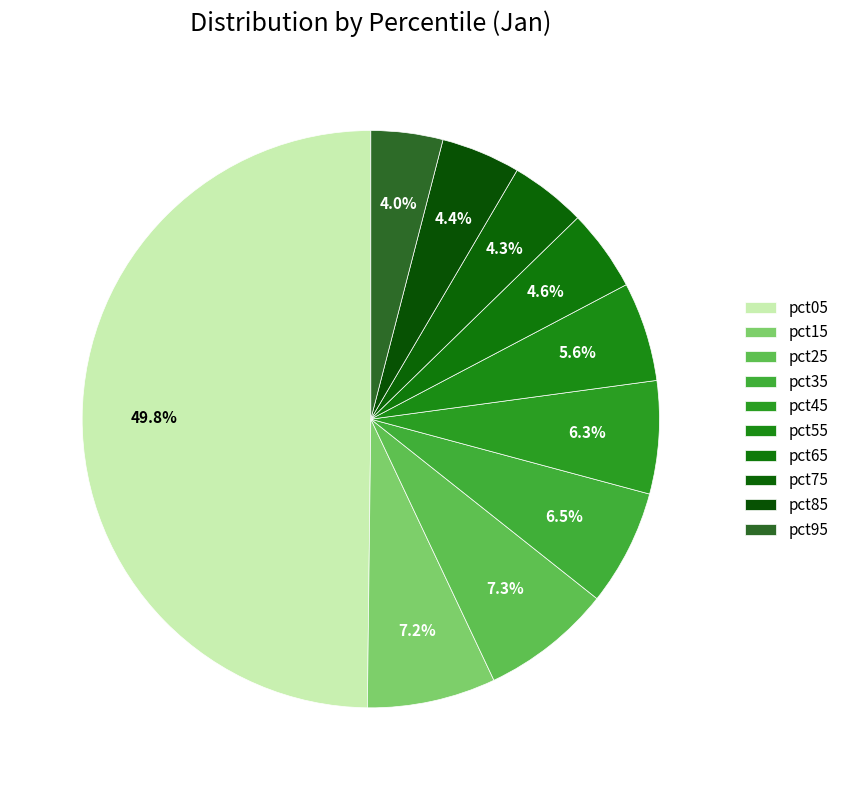

To the nearest percent, what percentage of the pie is pct05?

50%